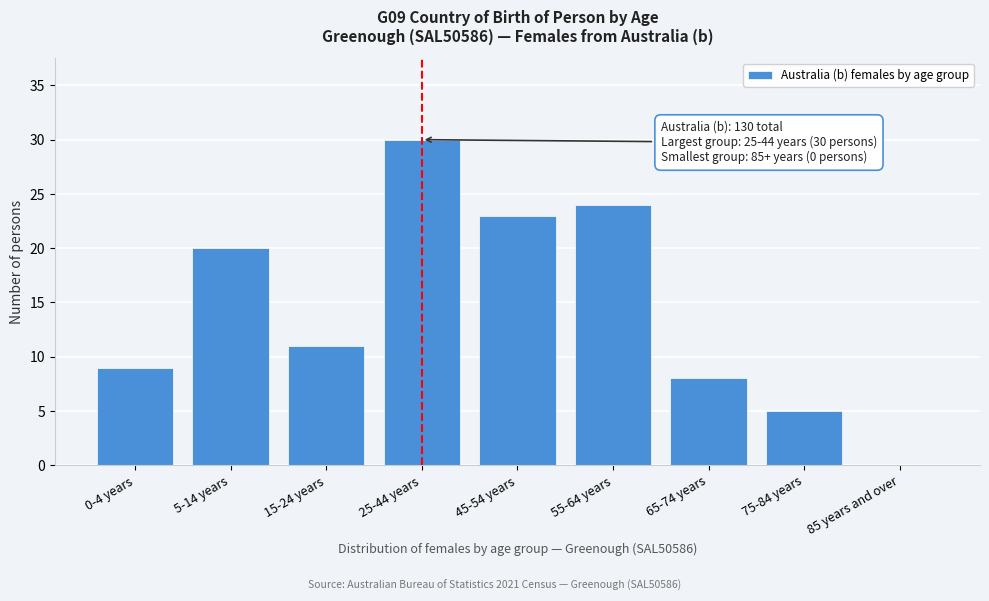

Reading left to right, what are all the values shown in this chart?

0-4 years=9	5-14 years=20	15-24 years=11	25-44 years=30	45-54 years=23	55-64 years=24	65-74 years=8	75-84 years=5	85 years and over=0